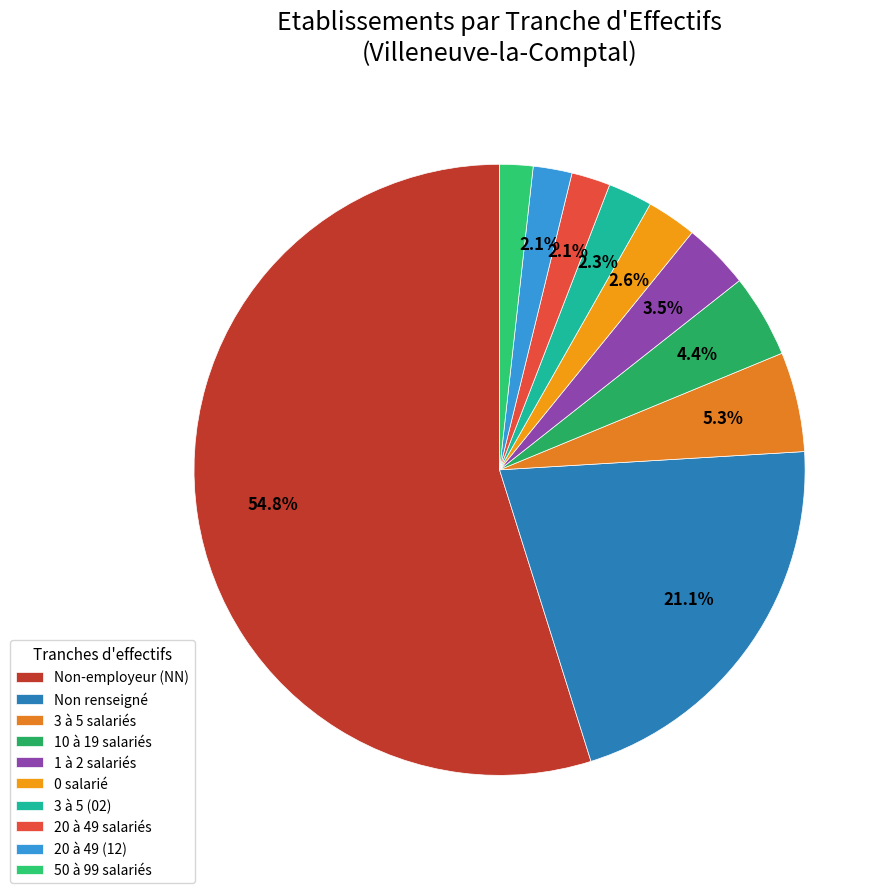

Count the number of slices in the pie.

10